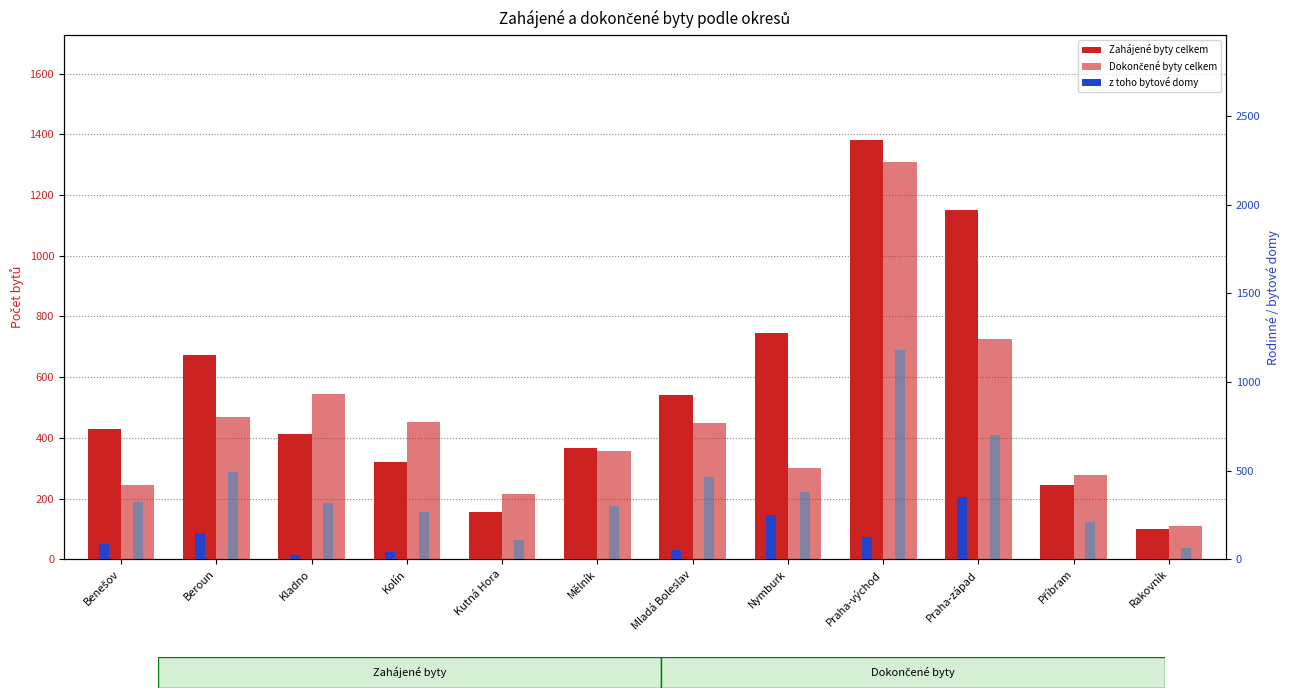

What is the difference between the Zahájené byty celkem values at Kolín and Kutná Hora?

166